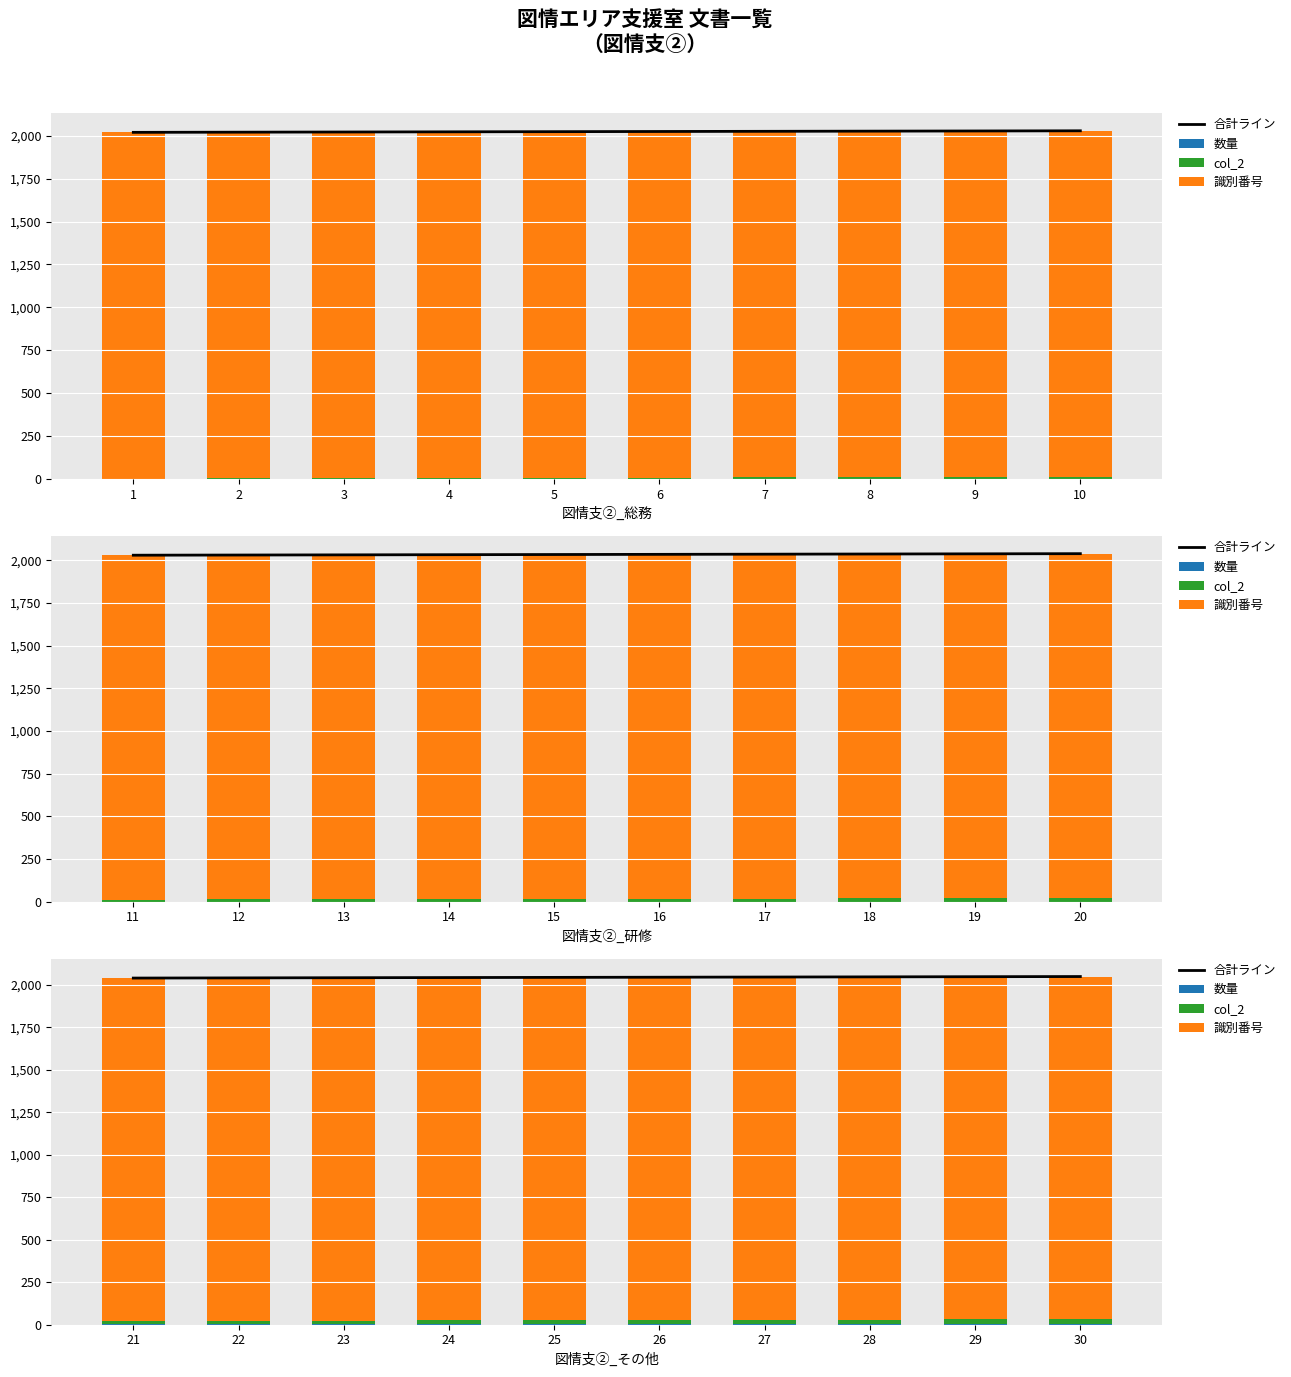

What is the value of the col_2 bar at the 6th from the left?

26